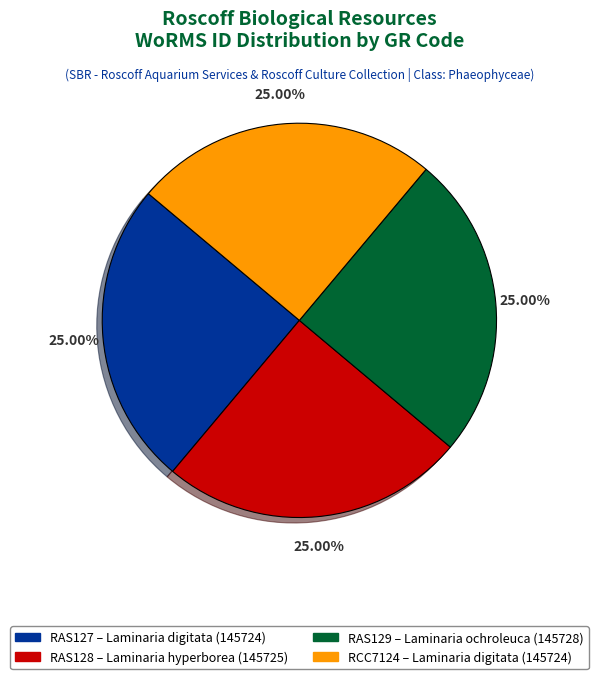

Is RAS128 – Laminaria hyperborea (145725) the majority of the pie?

No